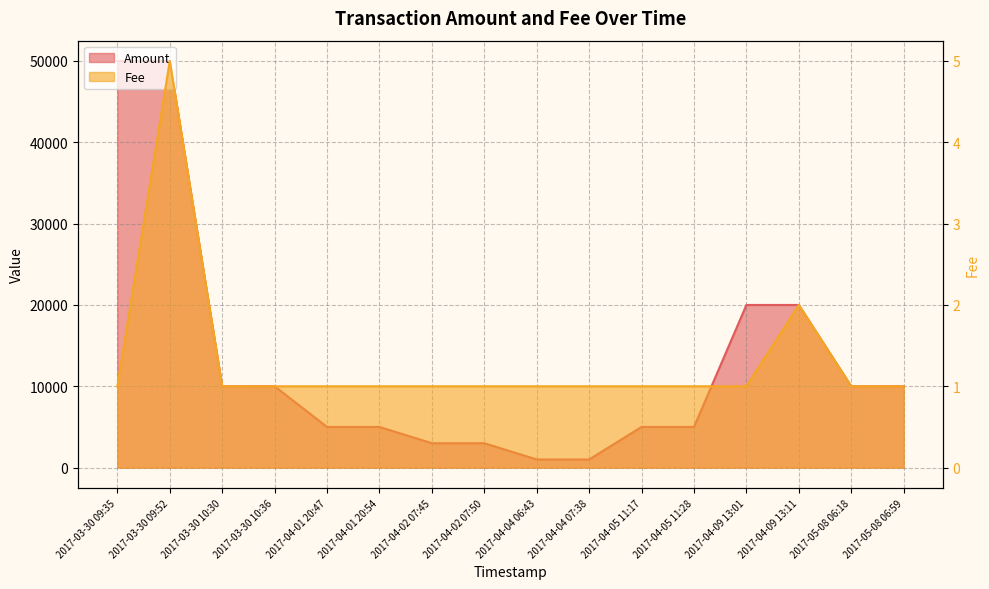

Which category has the highest value in the Fee series?

2017-03-30 09:52